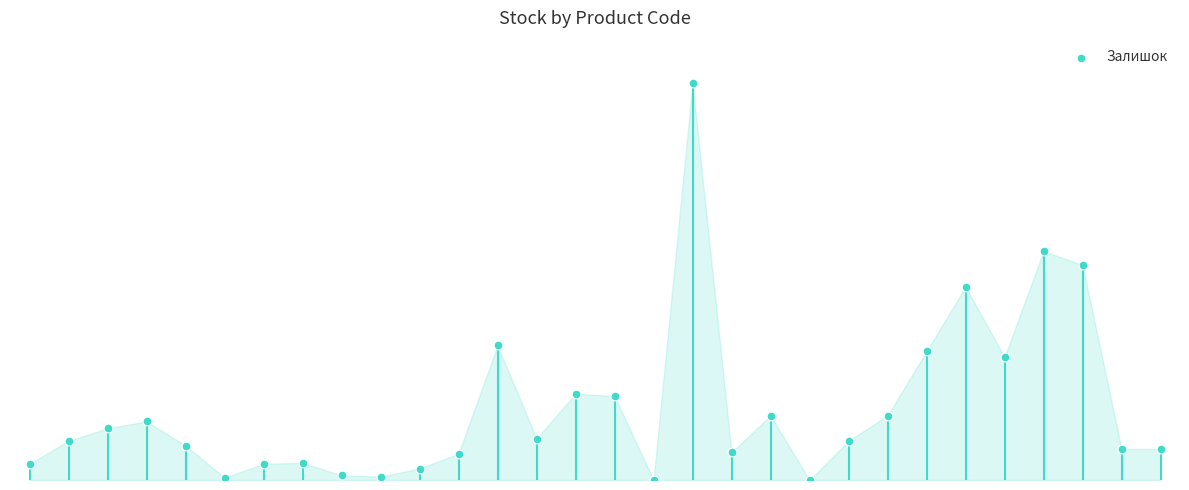

What is the ratio of the value at 14 to the value at 1?

2.2